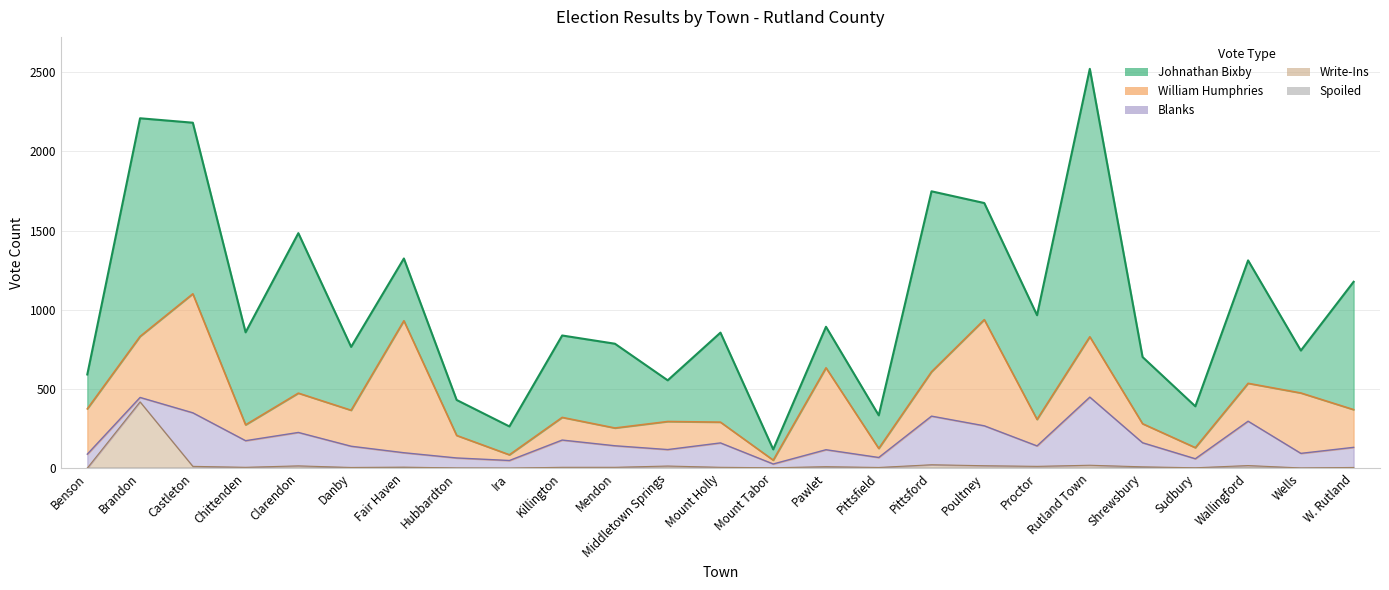

At which category does Blanks reach its first local peak?

Castleton